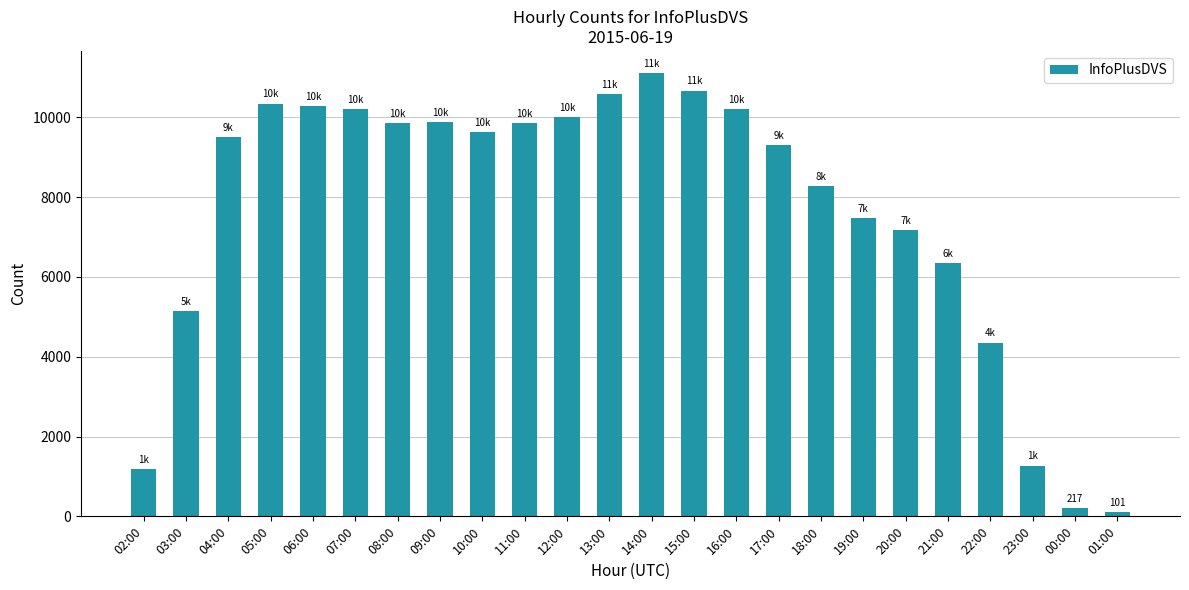

The chart shows a value of 6947 at 03:00. True or false?

False